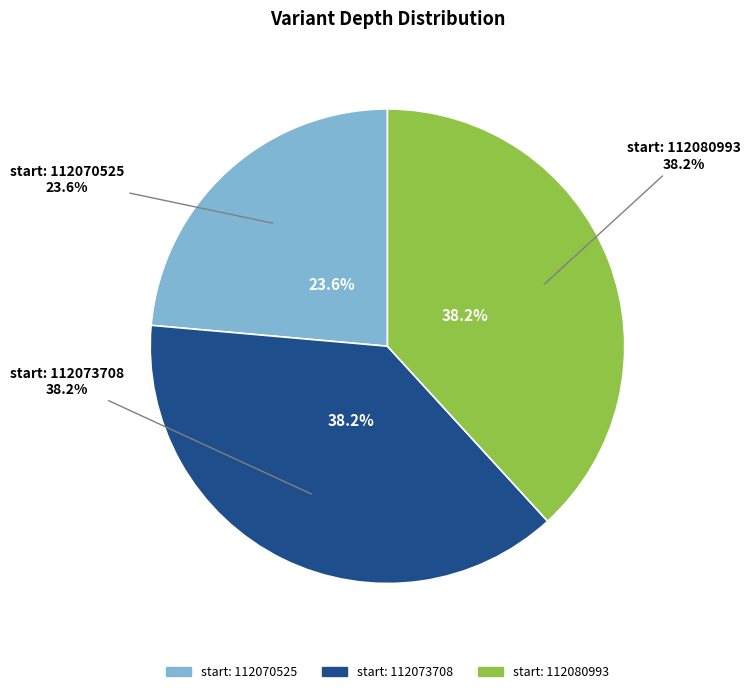

To the nearest percent, what percentage of the pie is 112070525?

24%